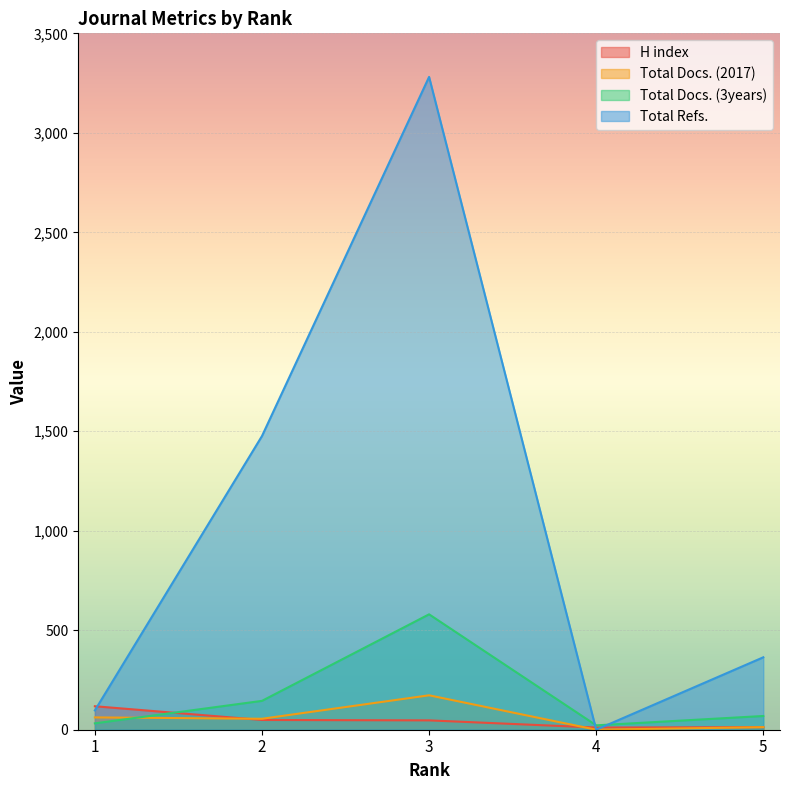

The value of Total Refs. at 4 is 2122. True or false?

False